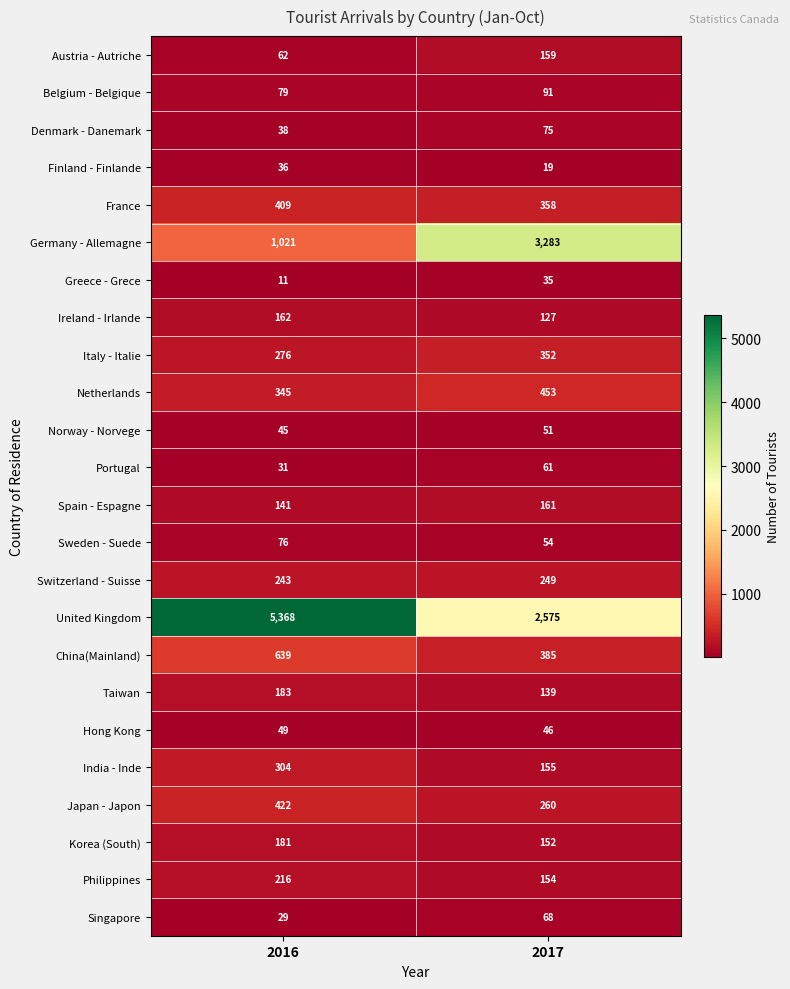

What is the sum of the Italy - Italie values at 2016 and 2017?

628